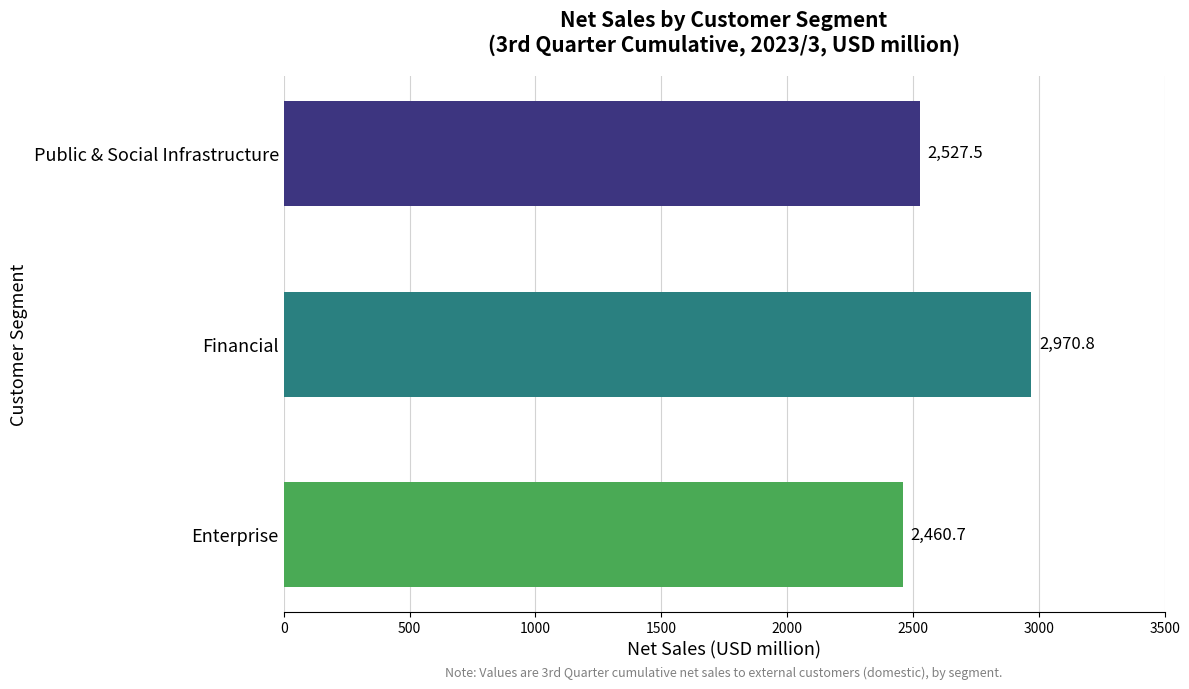

How many data points are less than 2527?

1